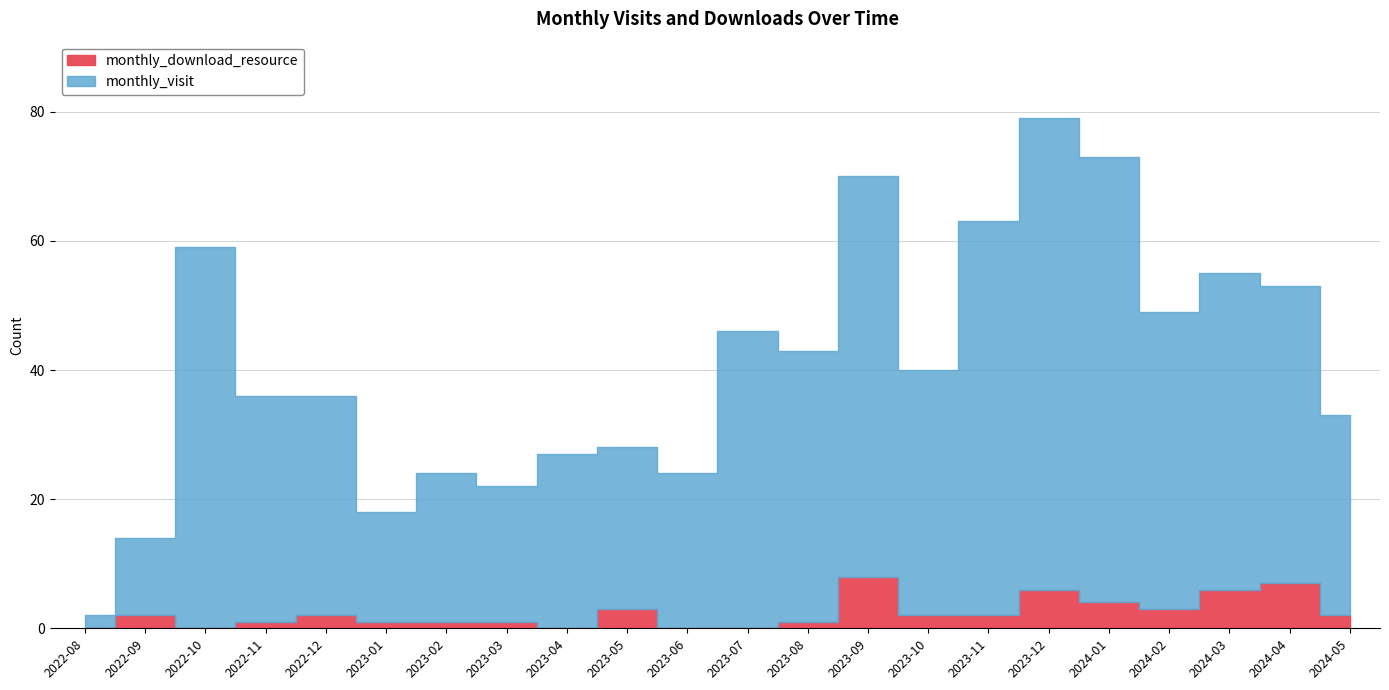

True or false: monthly_visit and monthly_download_resource intersect in this chart.

False